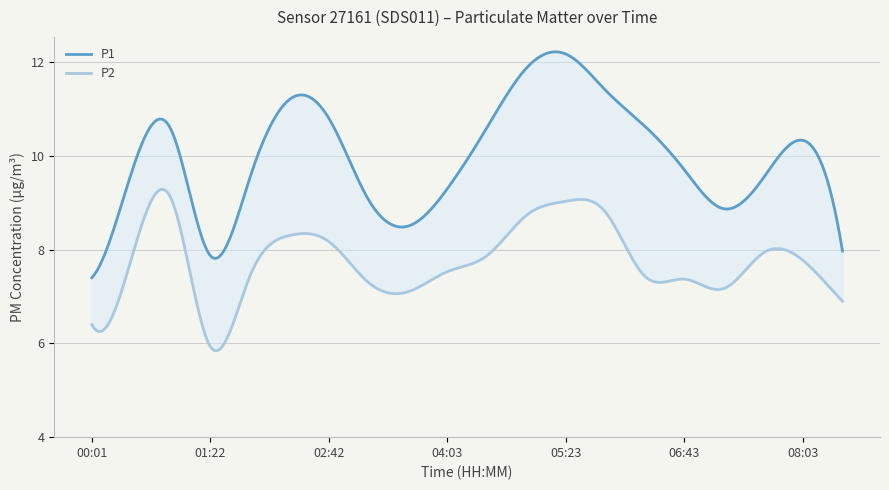

At which category does P1 reach its first local peak?

00:55